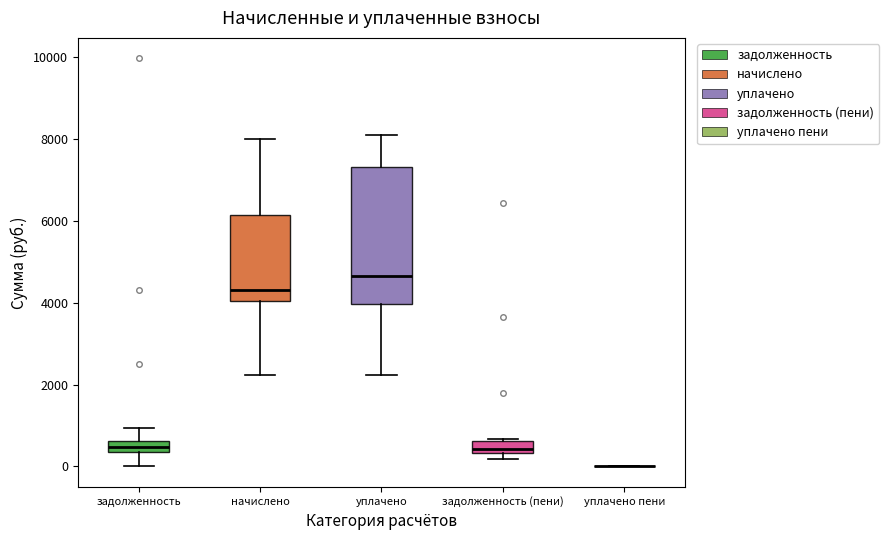

Where is the lower edge of the box for уплачено on the y-axis? The values are not printed on the chart, so give them approximately, as read against the axis.

4000